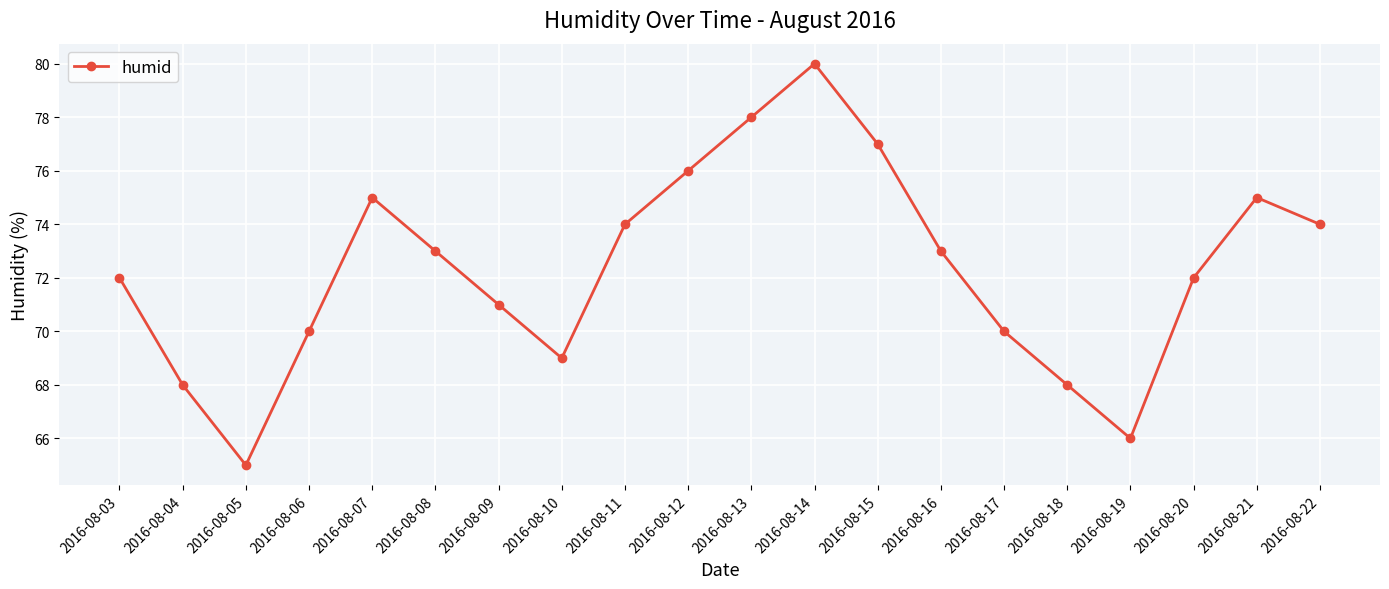

Which label corresponds to the largest value in the chart?

2016-08-14